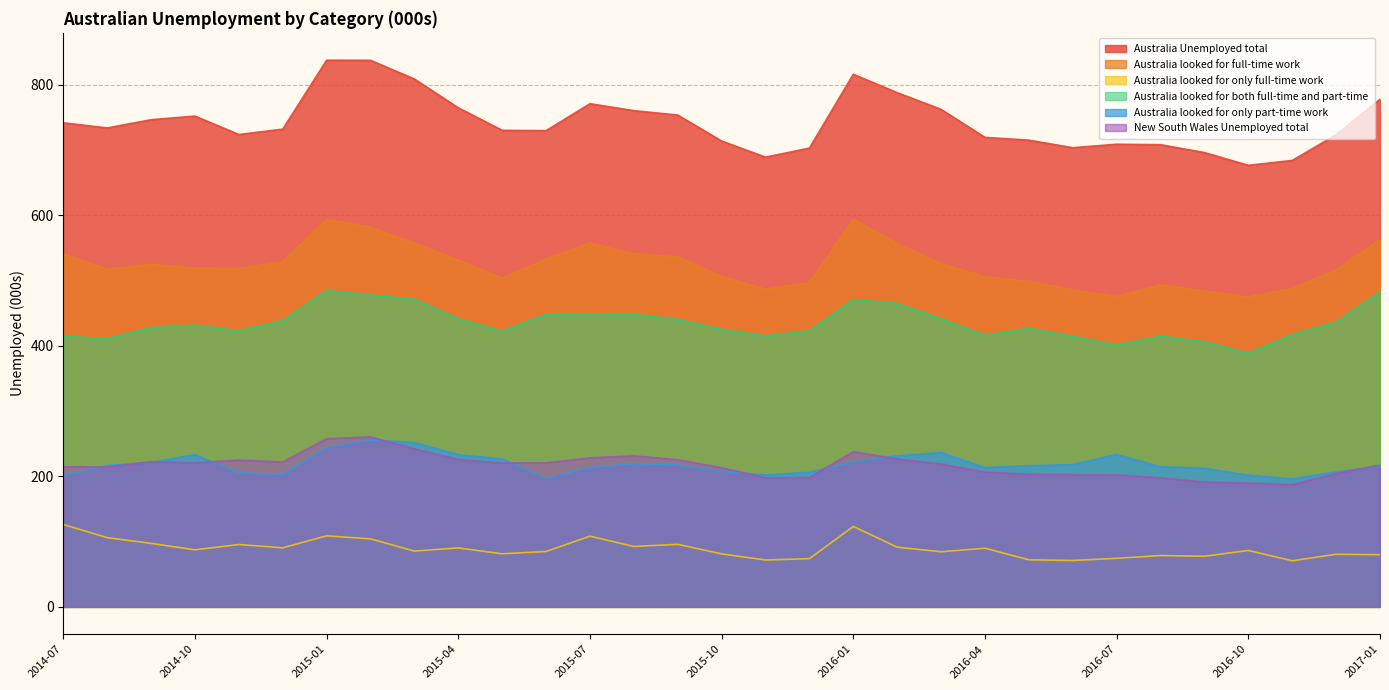

Which series has the widest spread of values?

Australia Unemployed total